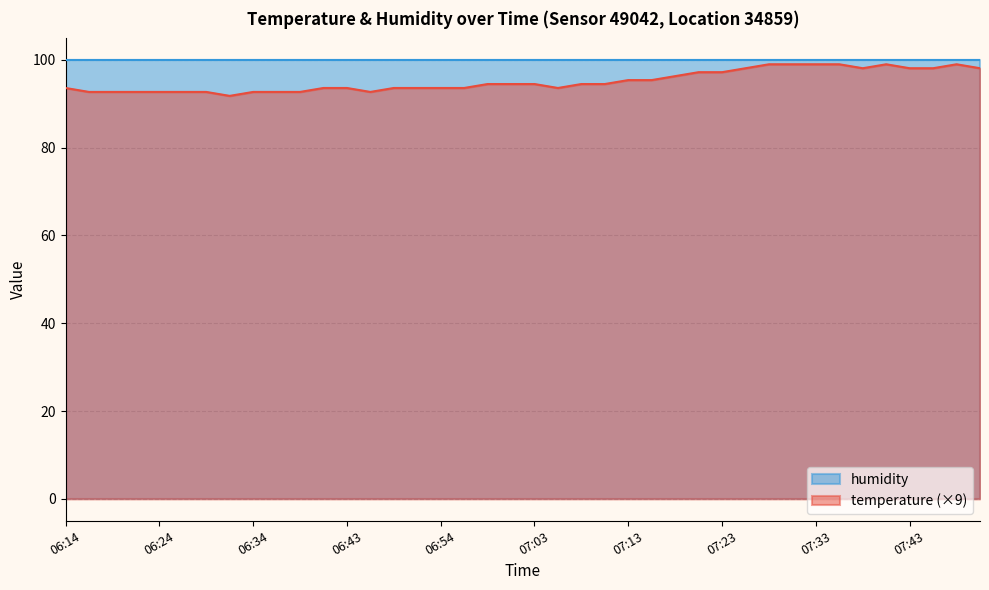

Reading left to right, what are all the values shown in this chart?

06:14=93.6	06:17=92.7	06:19=92.7	06:22=92.7	06:24=92.7	06:26=92.7	06:29=92.7	06:31=91.8	06:34=92.7	06:36=92.7	06:39=92.7	06:41=93.6	06:43=93.6	06:46=92.7	06:48=93.6	06:51=93.6	06:54=93.6	06:56=93.6	06:59=94.5	07:01=94.5	07:03=94.5	07:06=93.6	07:08=94.5	07:11=94.5	07:13=95.4	07:16=95.4	07:18=96.3	07:20=97.2	07:23=97.2	07:25=98.1	07:28=99.0	07:30=99.0	07:33=99.0	07:35=99.0	07:38=98.1	07:40=99.0	07:43=98.1	07:45=98.1	07:47=99.0	07:50=98.1